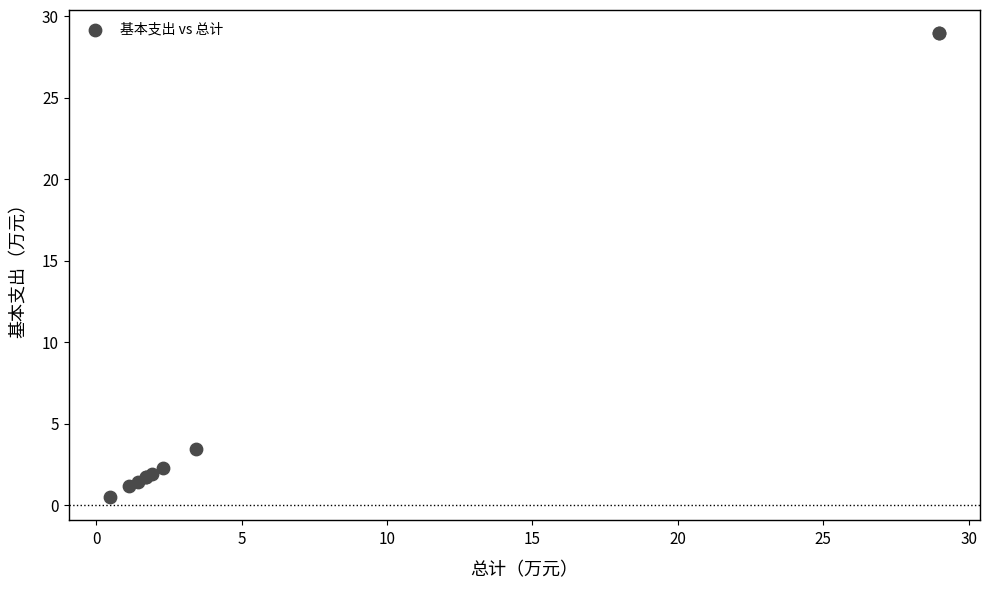

What Y value in the scatter plot is closest to 14?

3.4